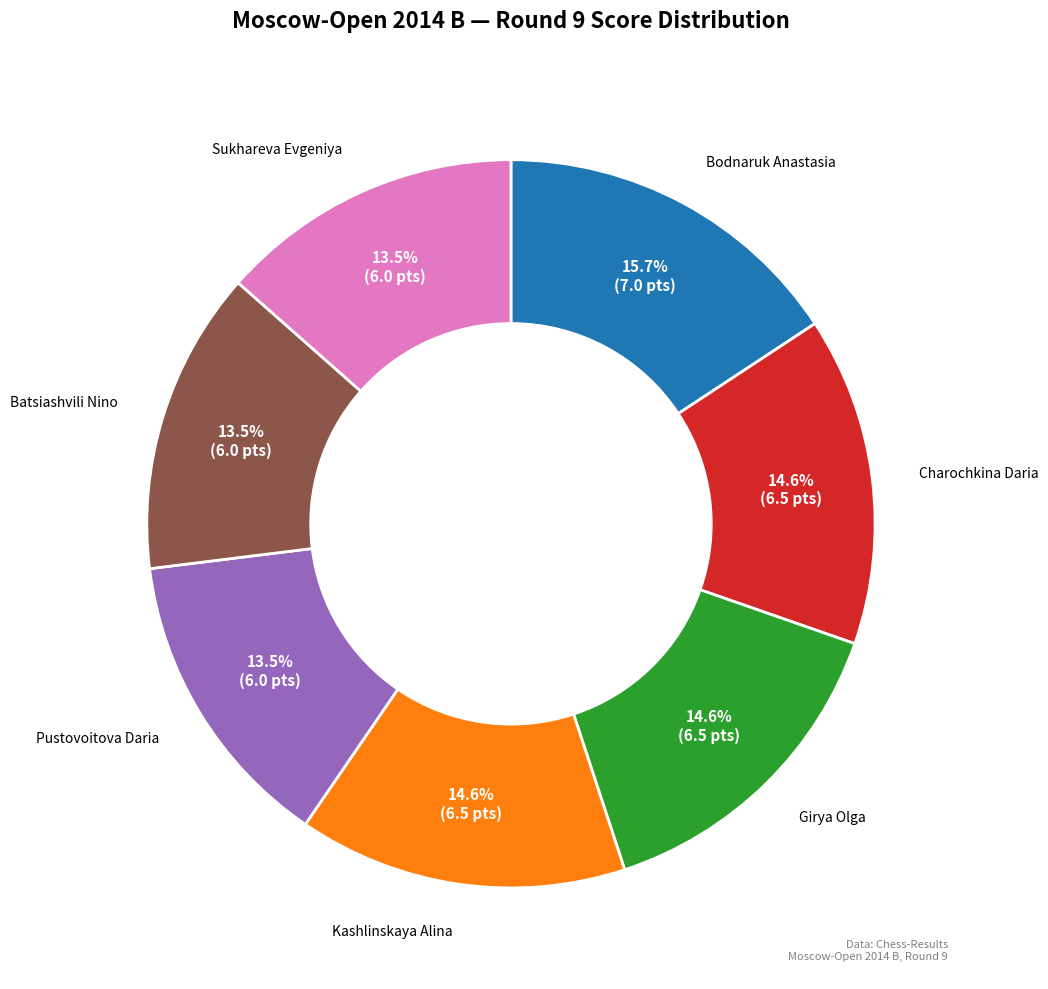

How many slices are in this pie chart?

7